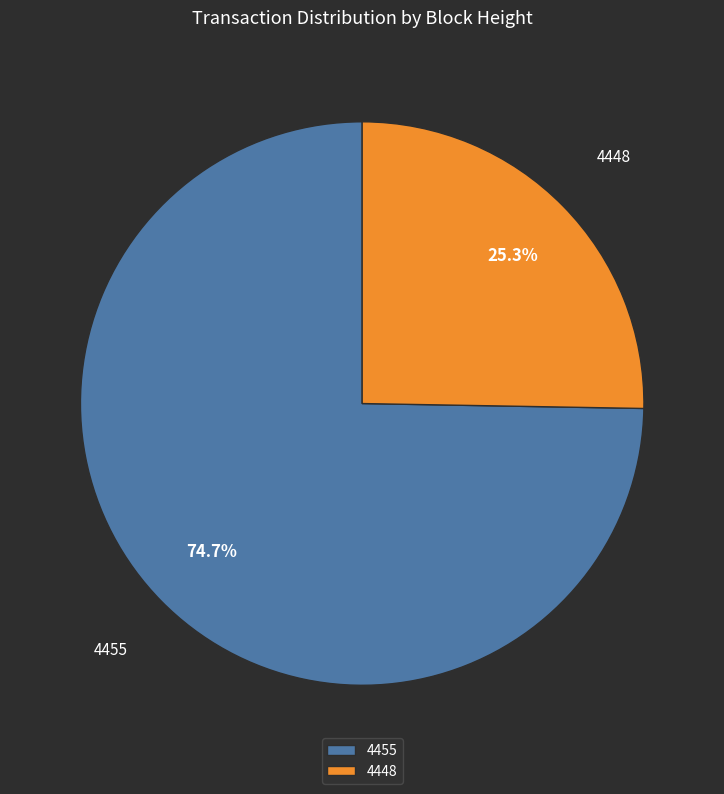

Which has a higher value, 4448 or 4455?

4455